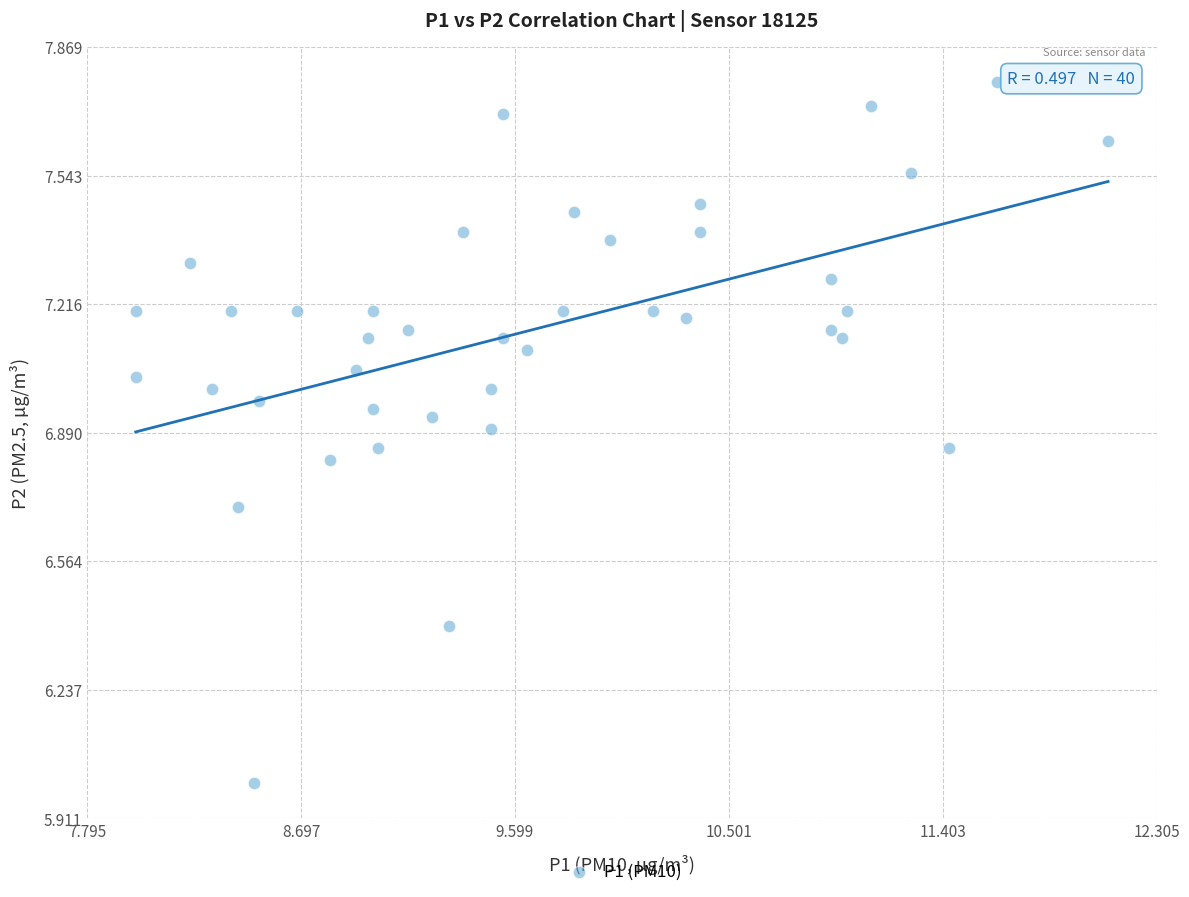

What is the range of Y values (max minus min)?

1.8